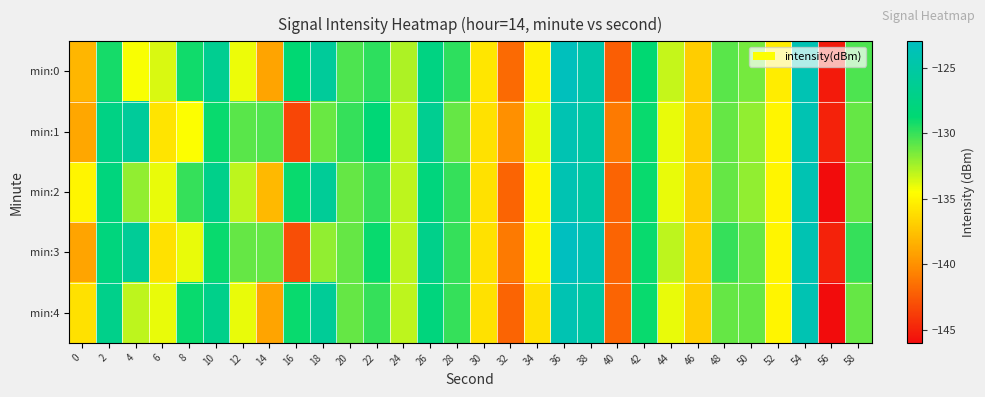

What is the total value across all series at 44?

-668.2